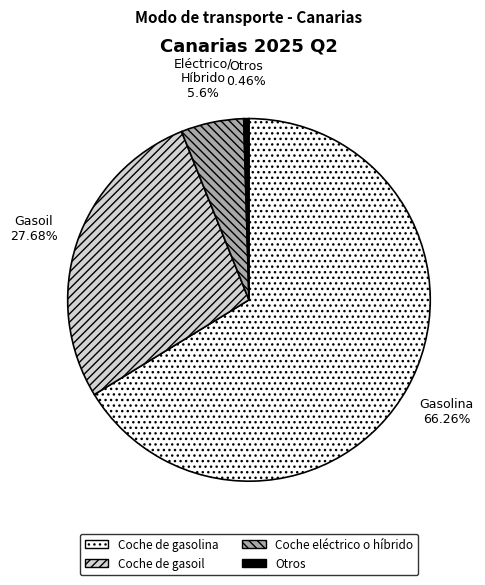

Which category accounts for the majority?

Coche de gasolina